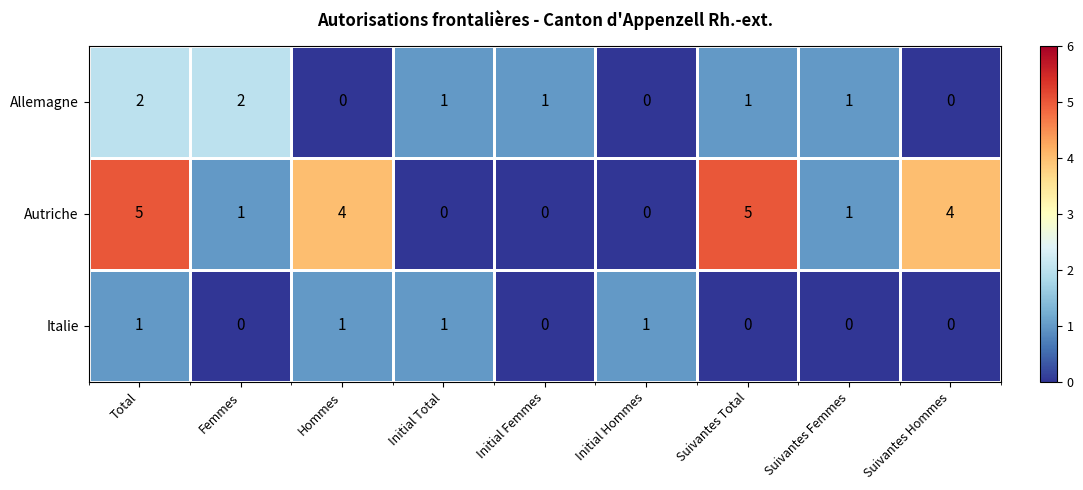

How many data points does each series have?

9